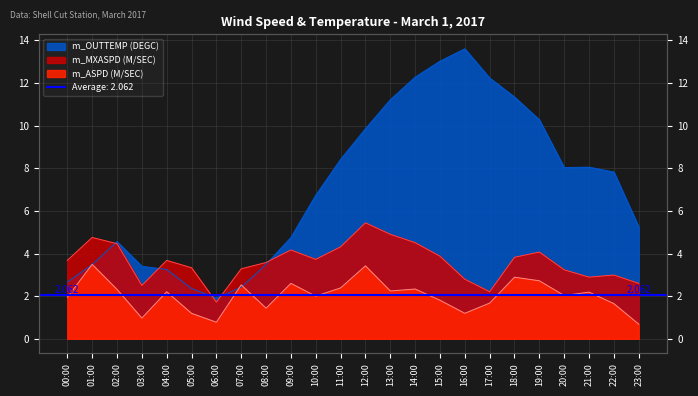

True or false: m_MXASPD (M/SEC) has a value of 1.7 at 06:00.

True